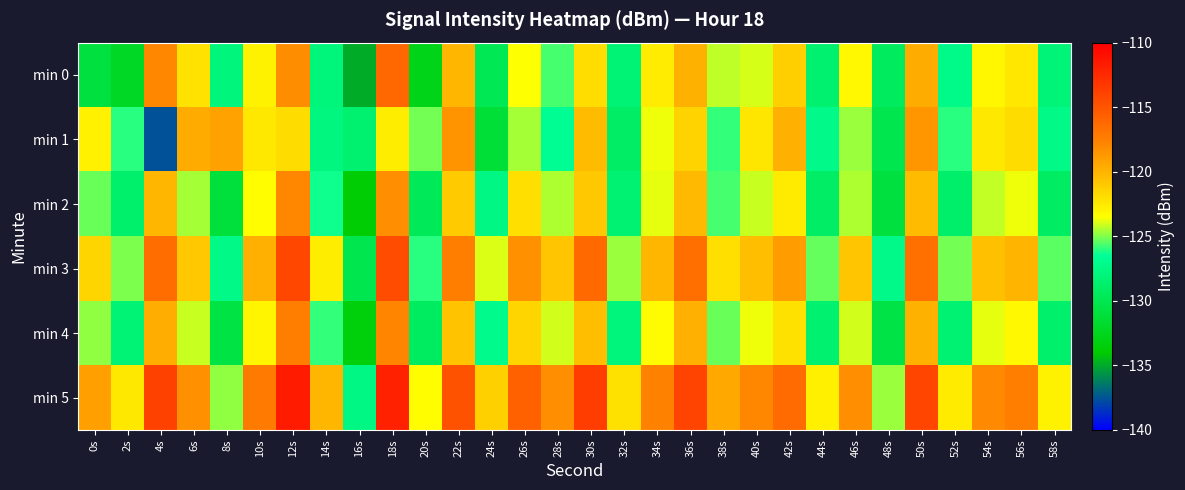

At which category is the sum across all series the highest?

12s